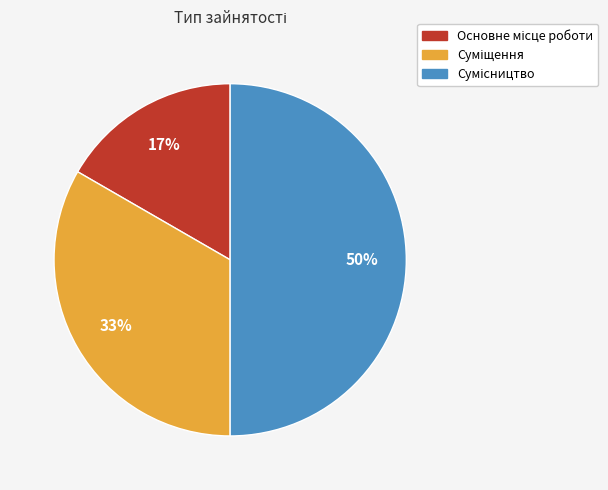

To the nearest percent, what is the difference between the largest and smallest slice percentages?

33%